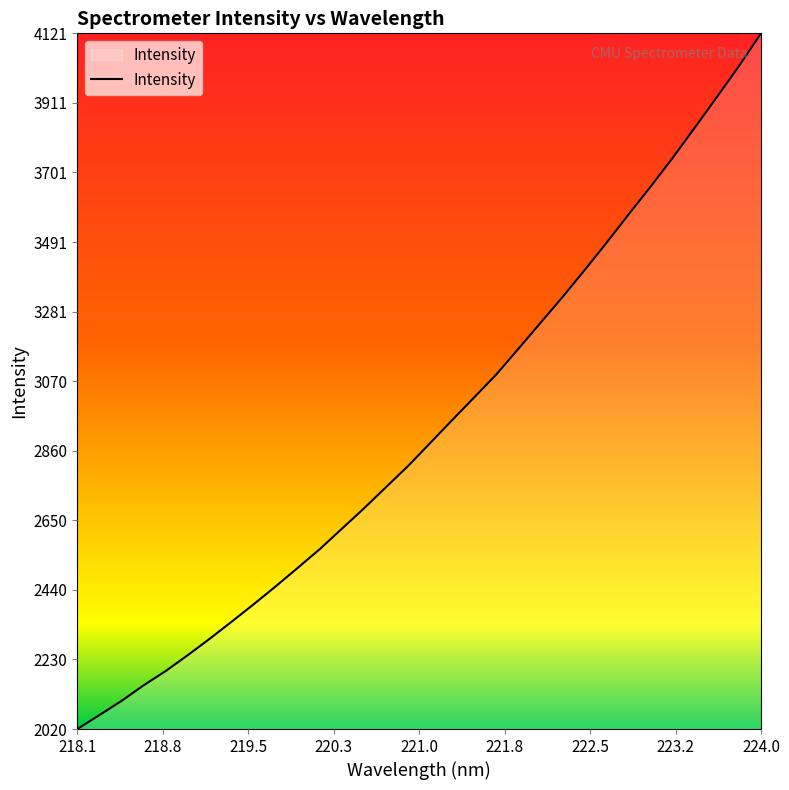

What is the minimum value shown in the chart?

2019.7